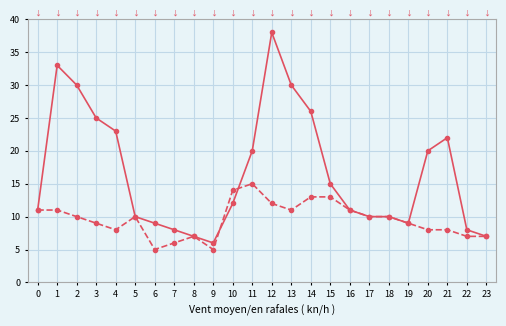

List the series in order of their peak value, lowest first.

En rafales, Vent moyen